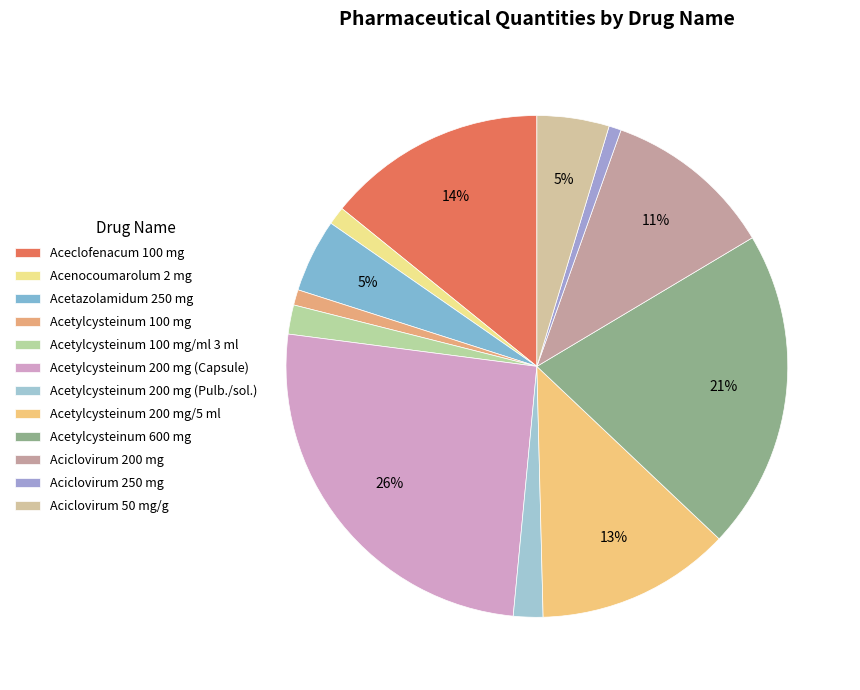

Rank the categories by value from lowest to highest.

Aciclovirum 250 mg, Acetylcysteinum 100 mg, Acenocoumarolum 2 mg, Acetylcysteinum 100 mg/ml 3 ml, Acetylcysteinum 200 mg (Pulb./sol.), Aciclovirum 50 mg/g, Acetazolamidum 250 mg, Aciclovirum 200 mg, Acetylcysteinum 200 mg/5 ml, Aceclofenacum 100 mg, Acetylcysteinum 600 mg, Acetylcysteinum 200 mg (Capsule)